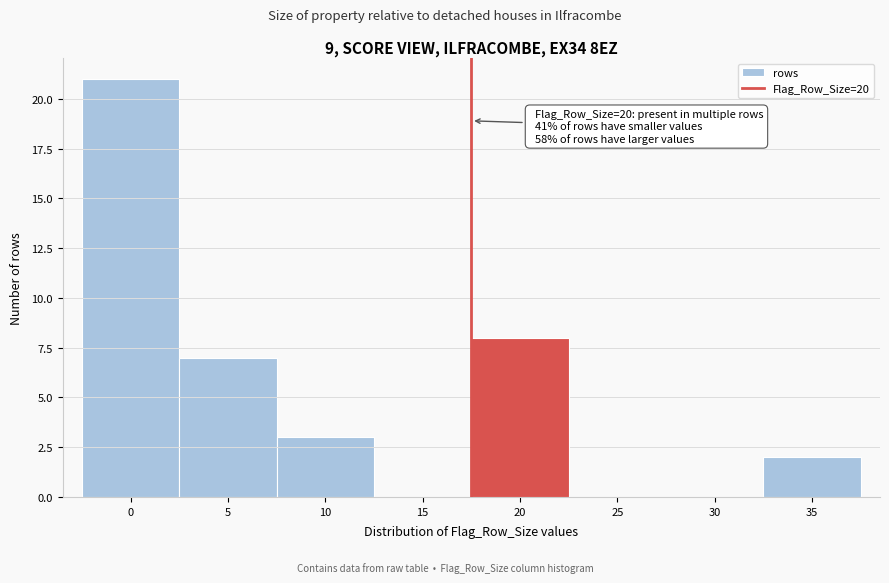

Reading left to right, extract all data points from this chart.

0=21	5=7	10=3	15=0	20=8	25=0	30=0	35=2